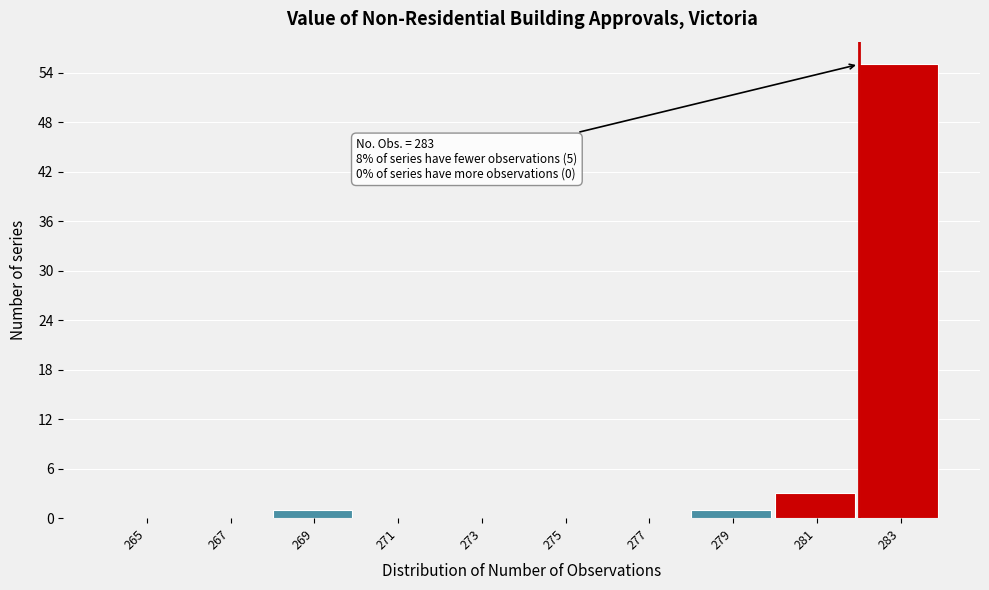

Reading left to right, extract all data points from this chart.

265=0	267=0	269=1	271=0	273=0	275=0	277=0	279=1	281=3	283=55